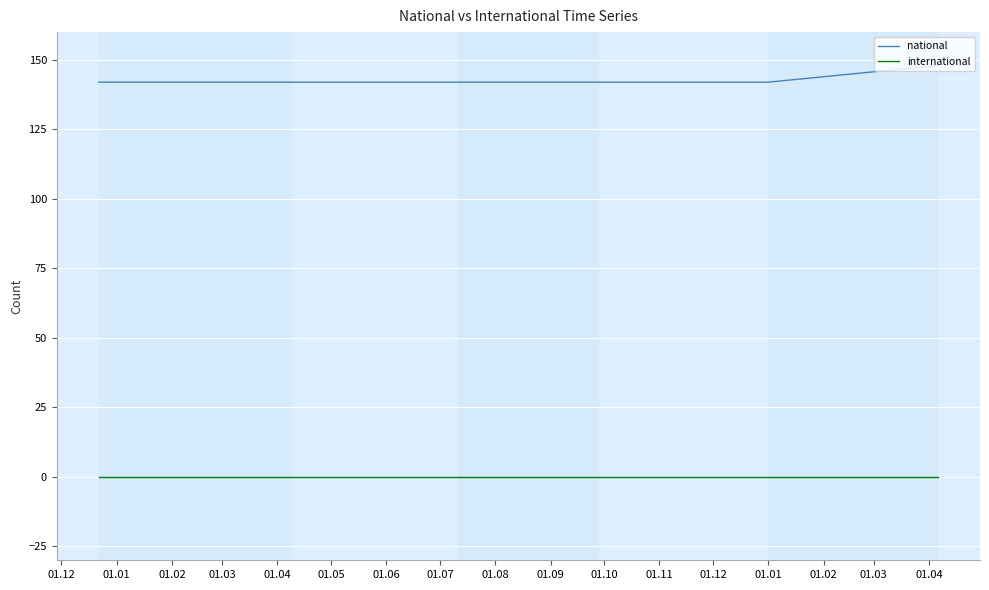

What is the highest value of the national series?

148